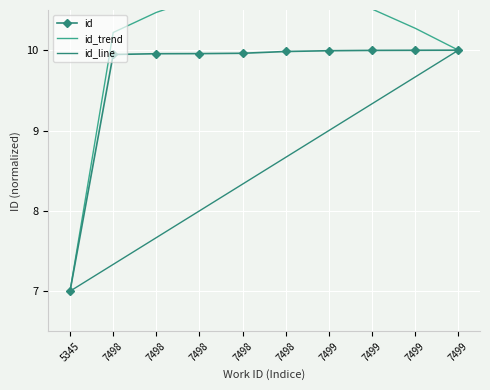

Which label corresponds to the smallest value in the chart?

5345